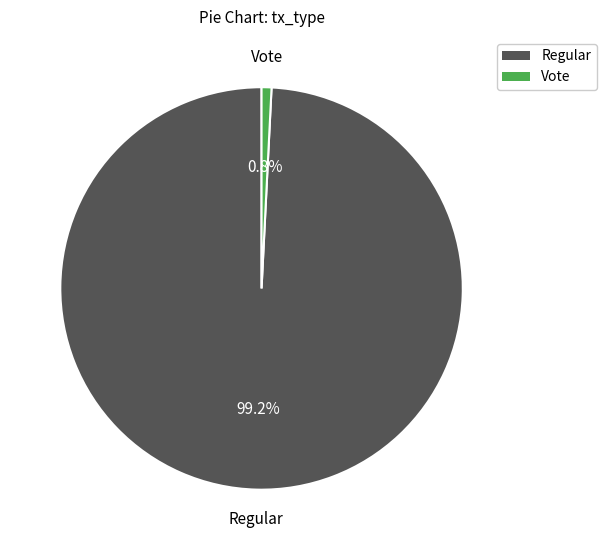

To the nearest percent, what is the average slice percentage?

50%